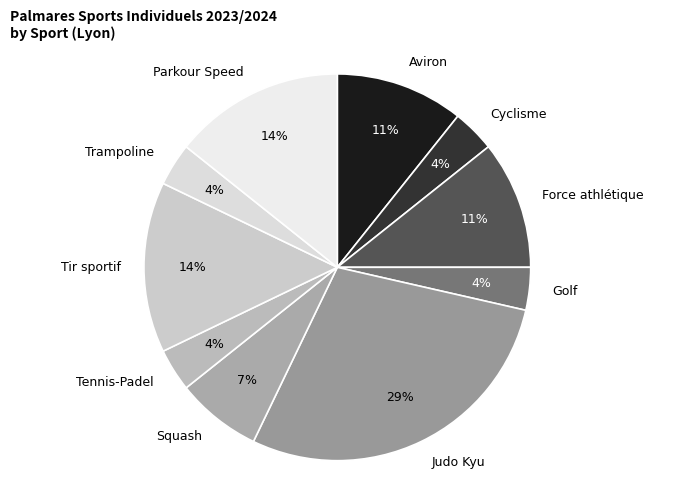

To the nearest percent, what percentage of the pie is Cyclisme?

4%